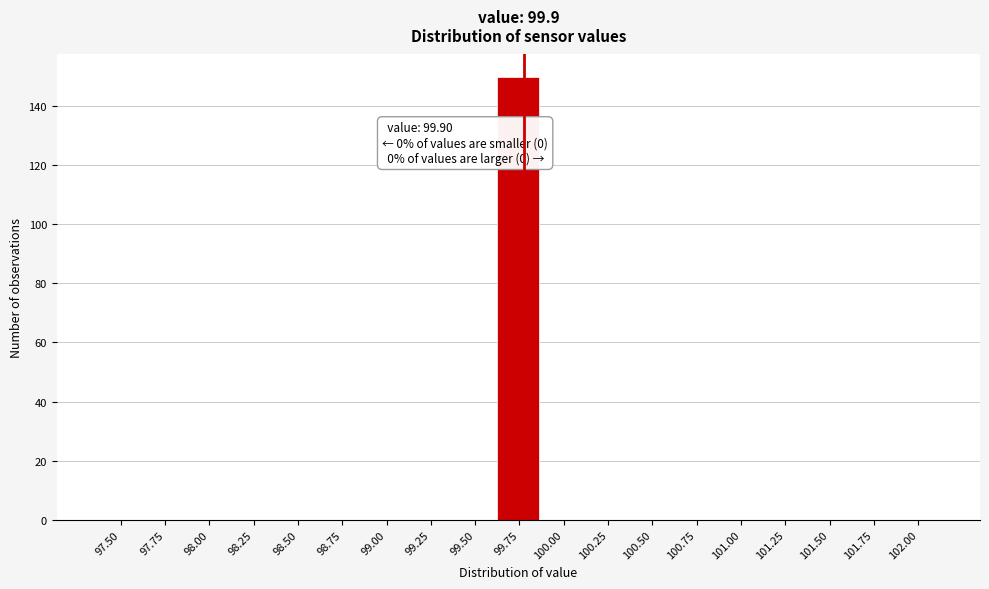

Reading left to right, list all the values displayed in this chart.

97.50=0	97.75=0	98.00=0	98.25=0	98.50=0	98.75=0	99.00=0	99.25=0	99.50=0	99.75=150	100.00=0	100.25=0	100.50=0	100.75=0	101.00=0	101.25=0	101.50=0	101.75=0	102.00=0